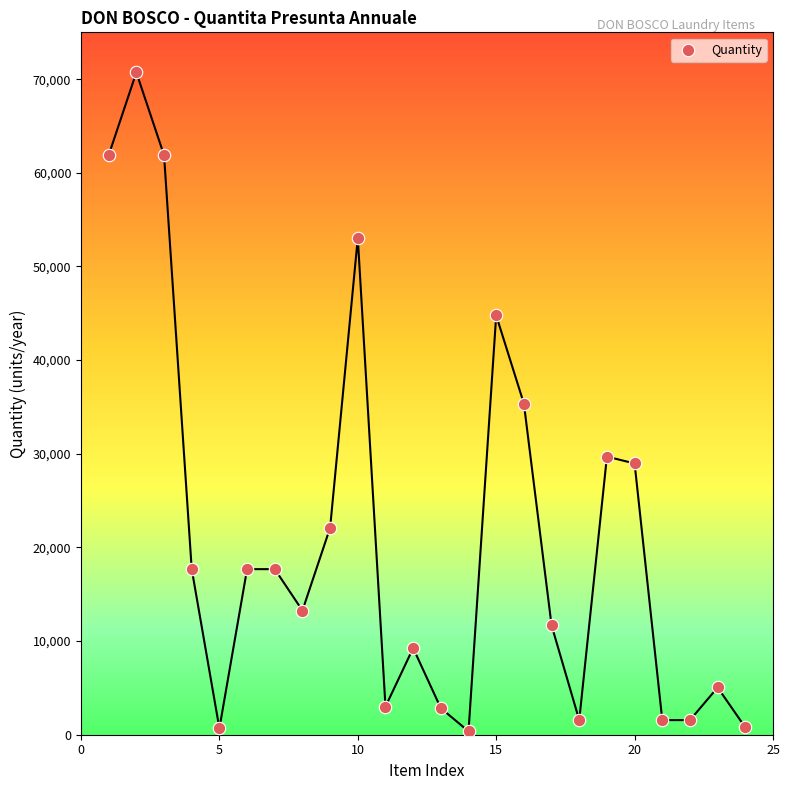

What is the range of X values (max minus min)?

23